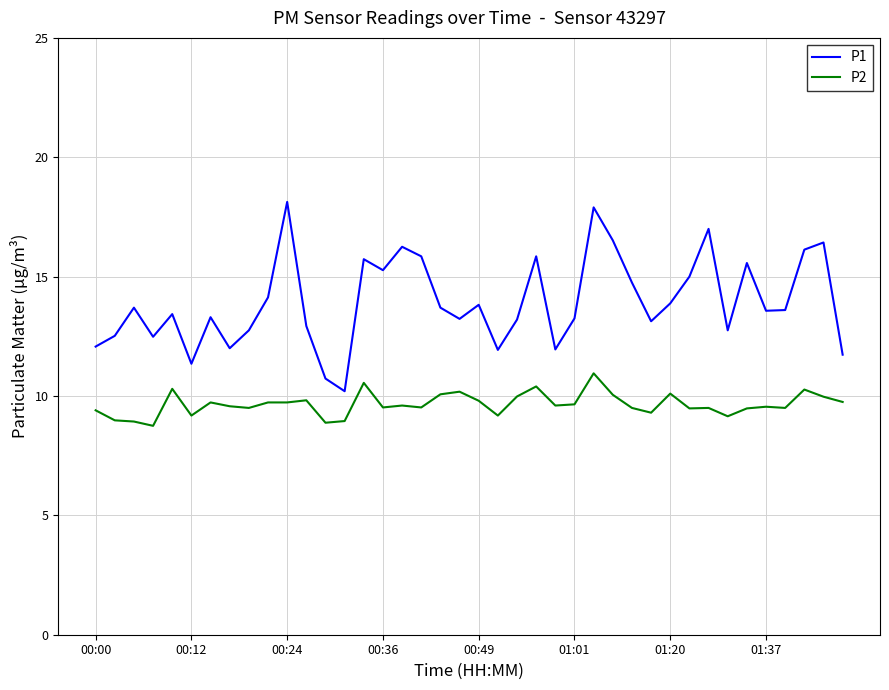

What is the difference between the maximum and minimum values in the P1 series?

7.9